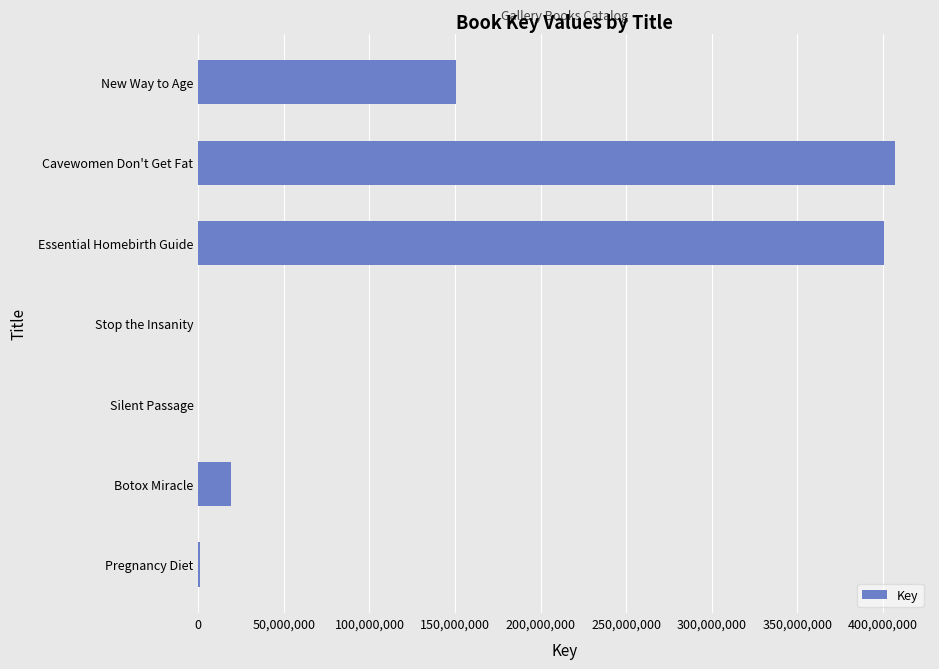

The chart shows a value of 407292712 at Cavewomen Don't Get Fat. True or false?

True